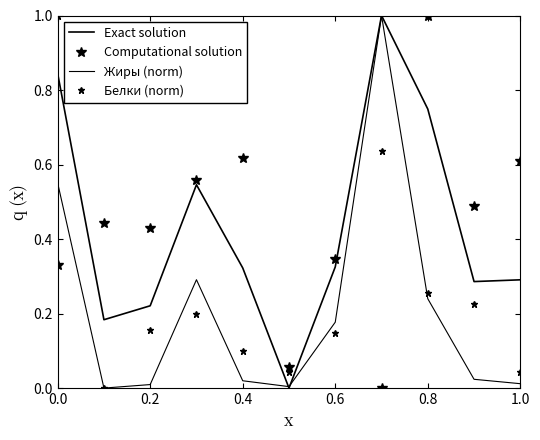

What are all the series names shown in the legend?

Exact solution, Computational solution, Жиры (norm), Белки (norm)